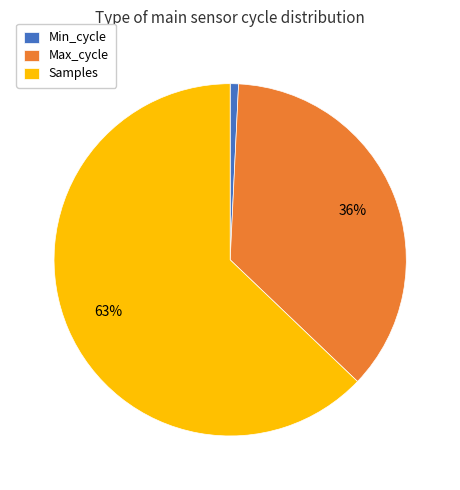

To the nearest percent, what portion does Samples represent?

63%